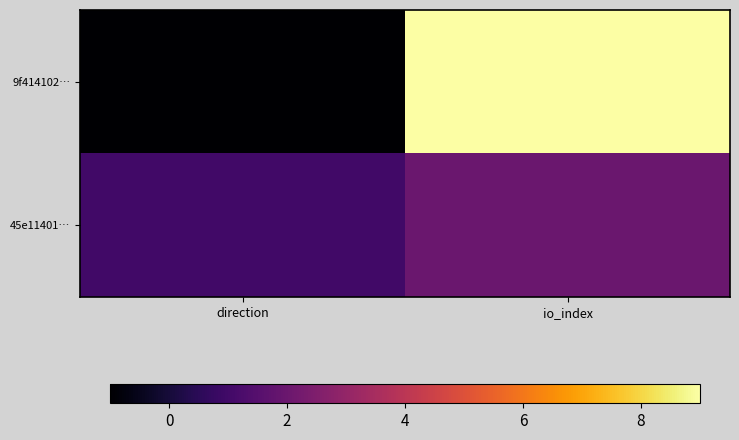

At which category is the sum across all series the highest?

io_index